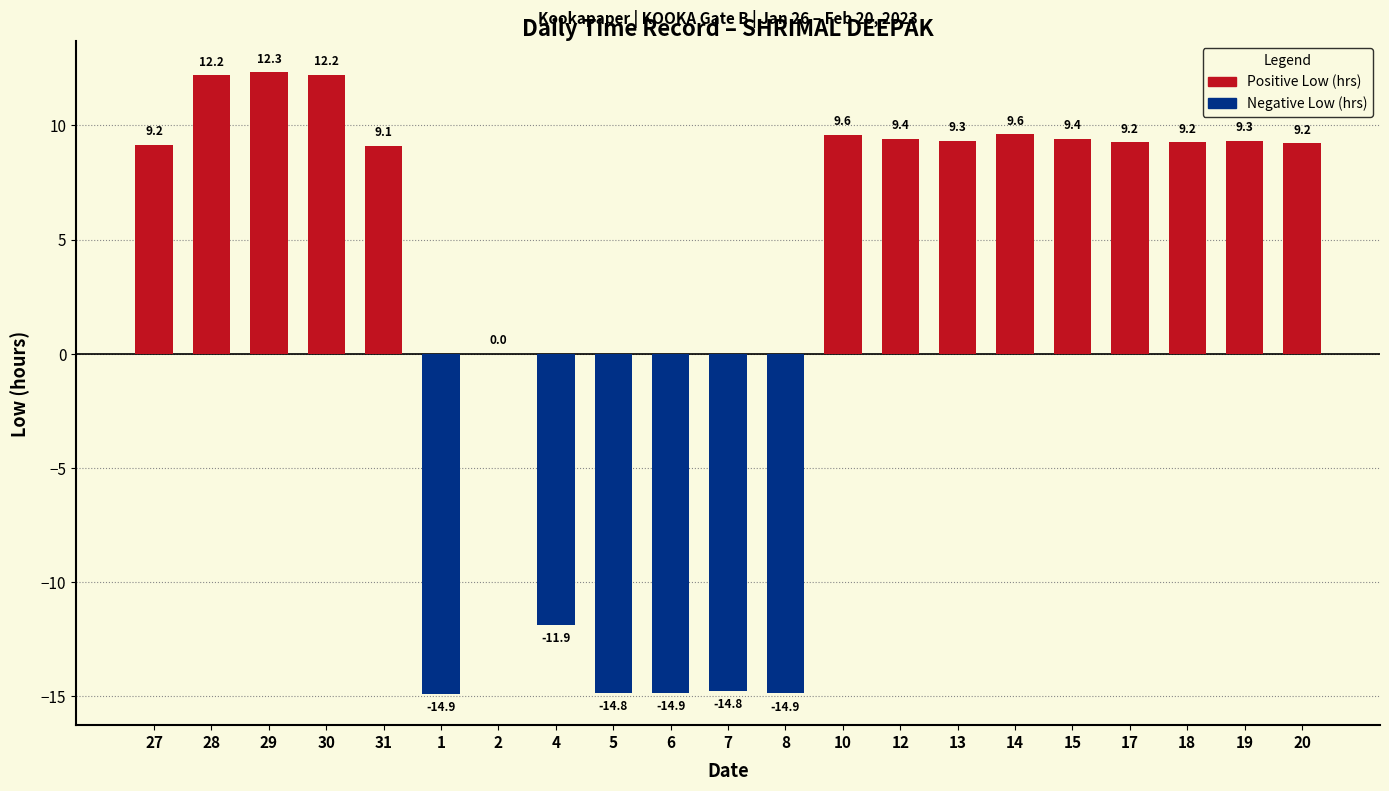

What is the maximum value shown in the chart?

12.3